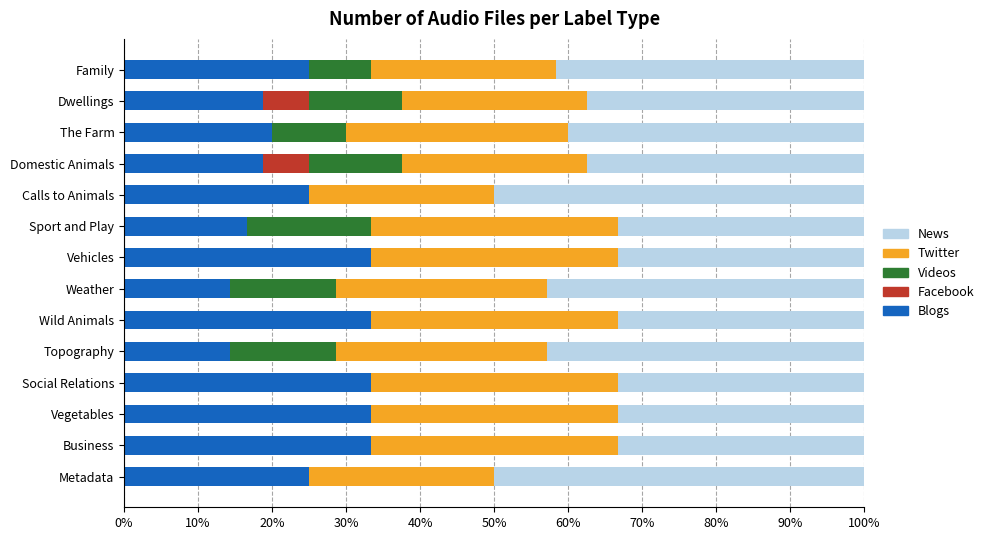

Is it true that Blogs equals 20.8 at Weather?

False